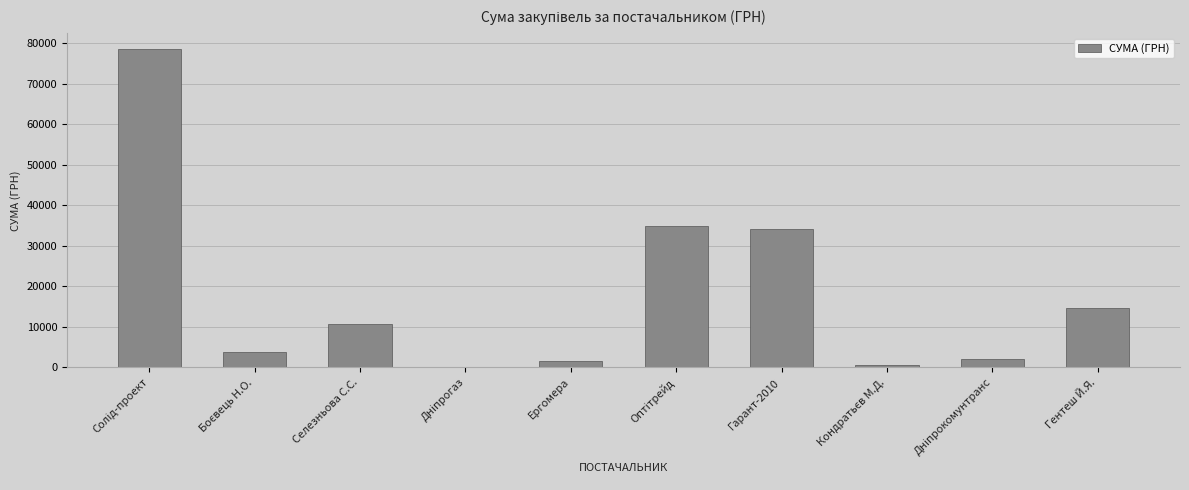

What is the change in value from Селезньова С.С. to Гентеш Й.Я.?

+3953.0